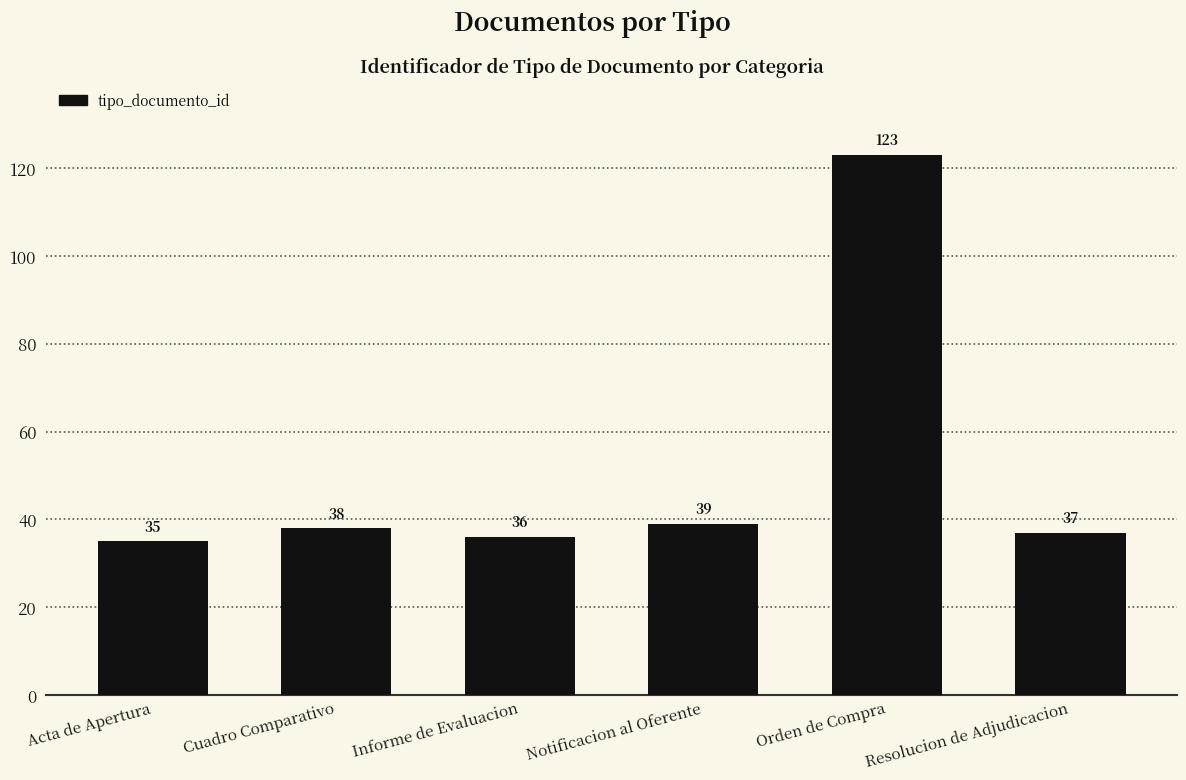

What is the label of the 5th bar from the right?

Cuadro Comparativo